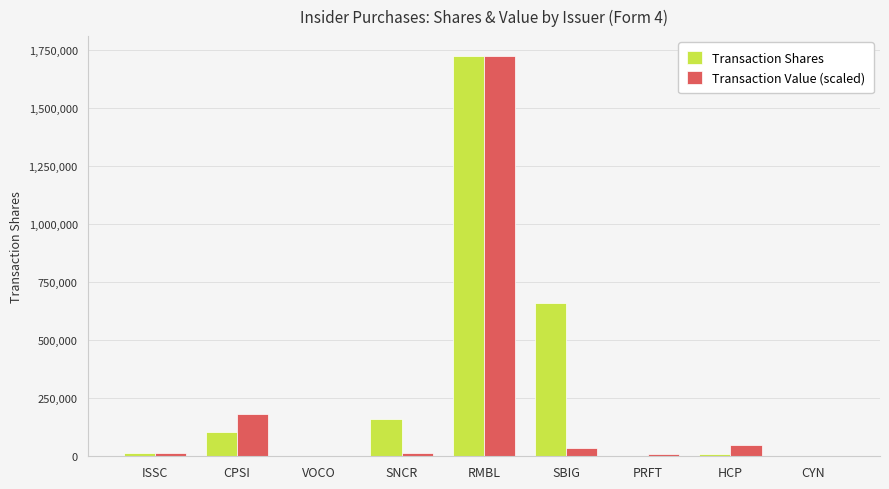

Read the Transaction Value (scaled) value at CYN.

279.6